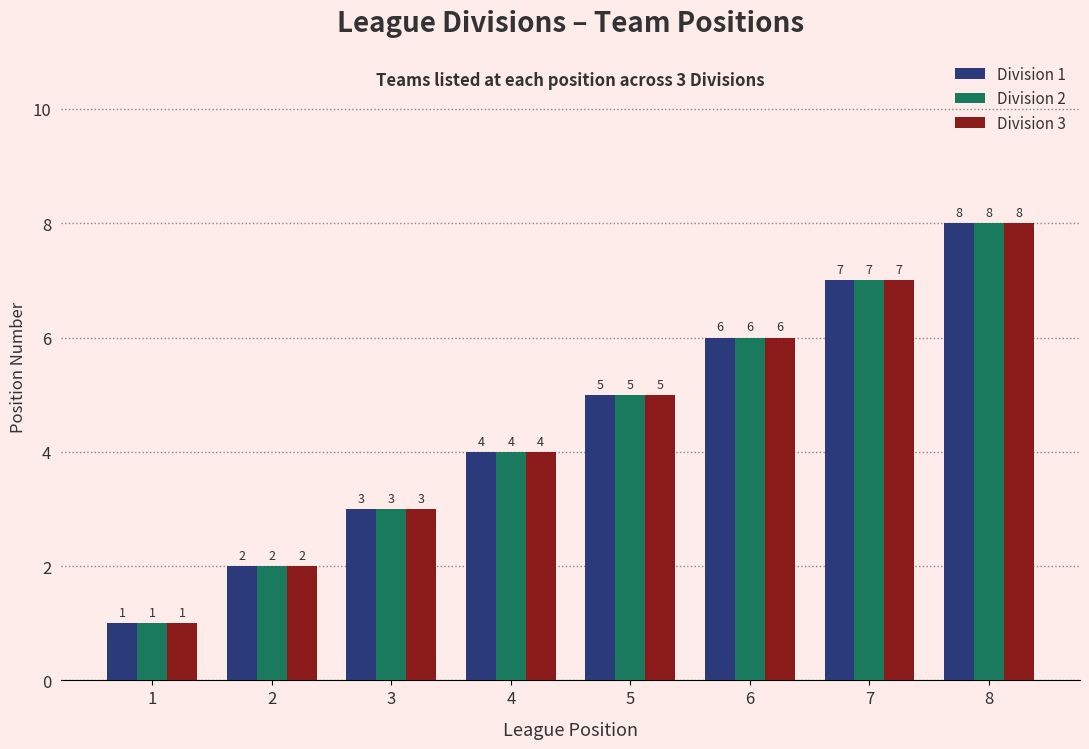

Reading left to right, list all the values displayed in this chart.

Division 1: 1=1	2=2	3=3	4=4	5=5	6=6	7=7	8=8
Division 2: 1=1	2=2	3=3	4=4	5=5	6=6	7=7	8=8
Division 3: 1=1	2=2	3=3	4=4	5=5	6=6	7=7	8=8